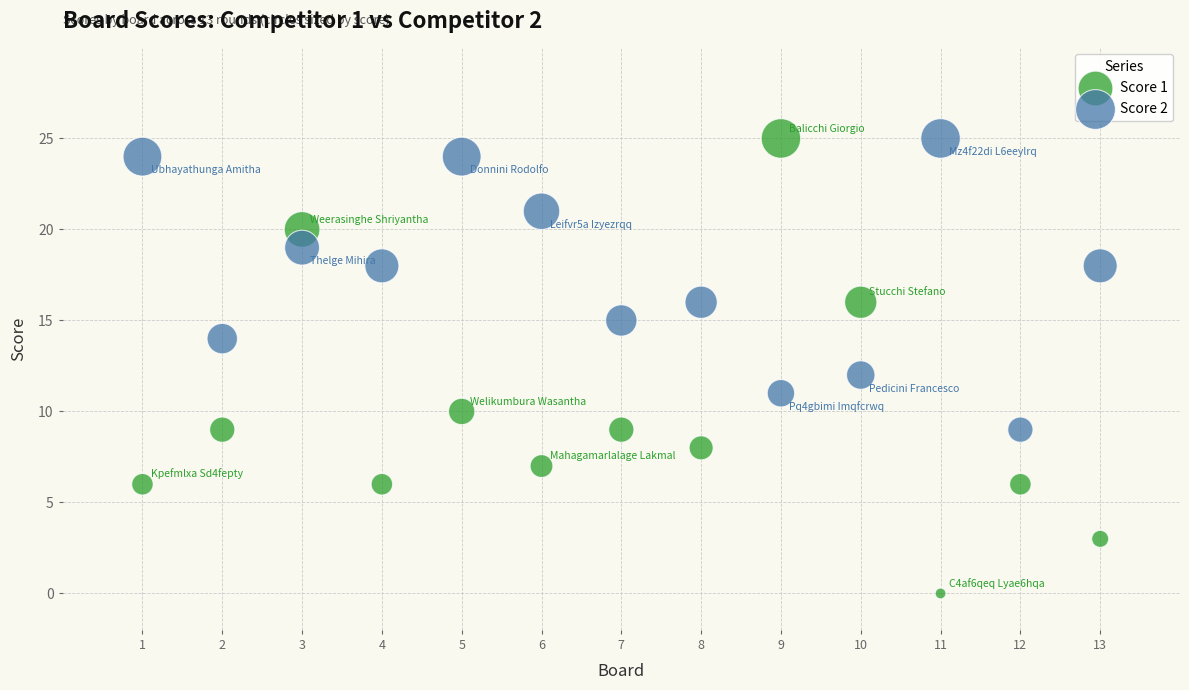

Which series has the largest Y range (max minus min)?

Score 1